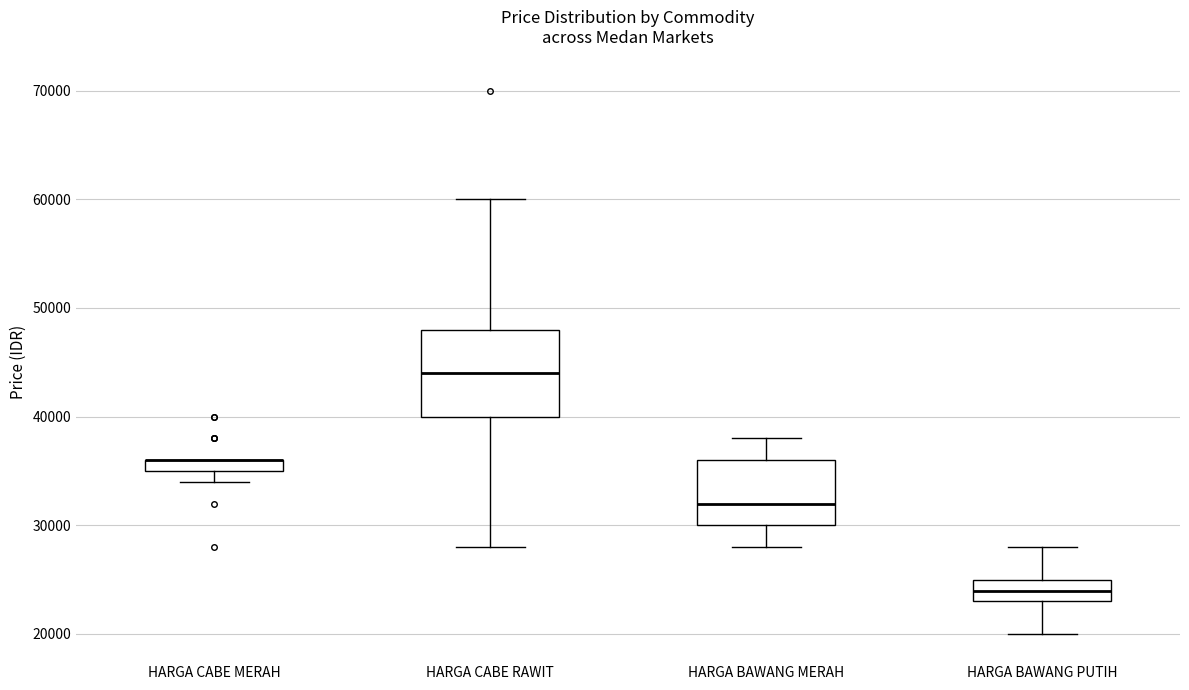

Where does the median line of the box for HARGA BAWANG MERAH sit on the y-axis? The values are not printed on the chart, so give them approximately, as read against the axis.

32000